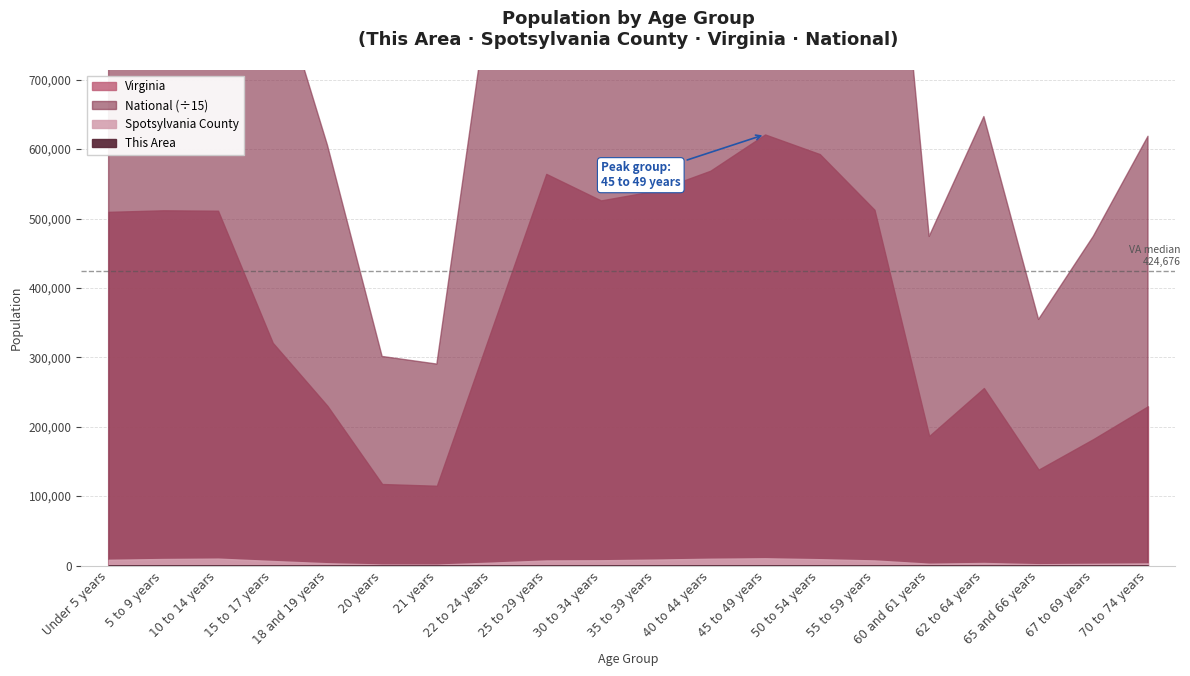

What is the difference between the National values at 15 to 17 years and 10 to 14 years?

7722940